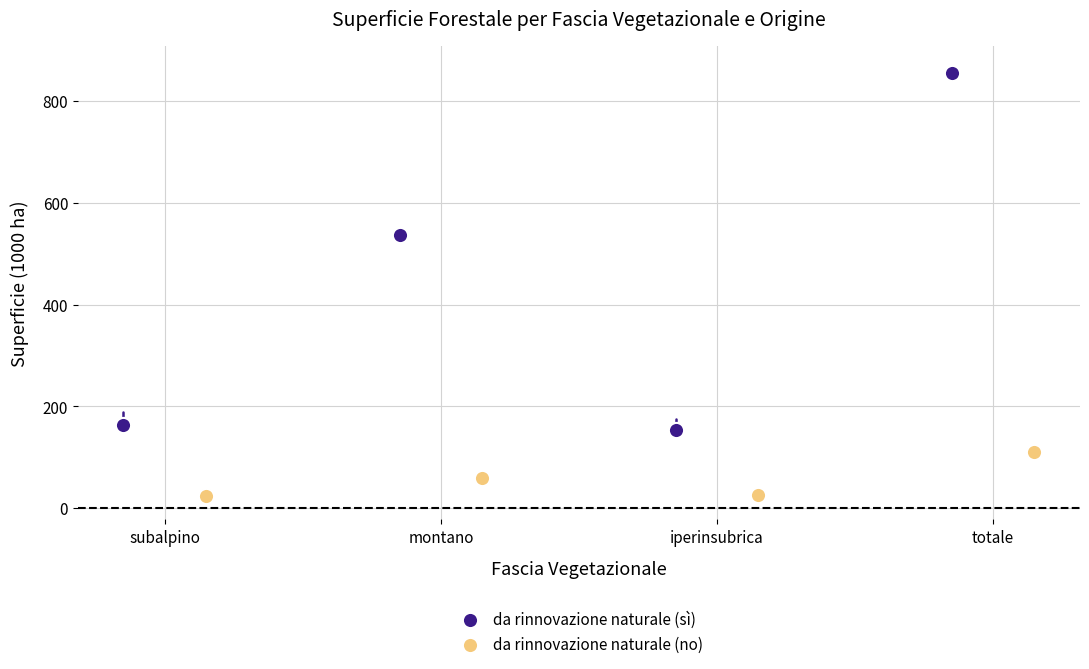

What are all the series names shown in the legend?

da rinnovazione naturale (sì), da rinnovazione naturale (no)